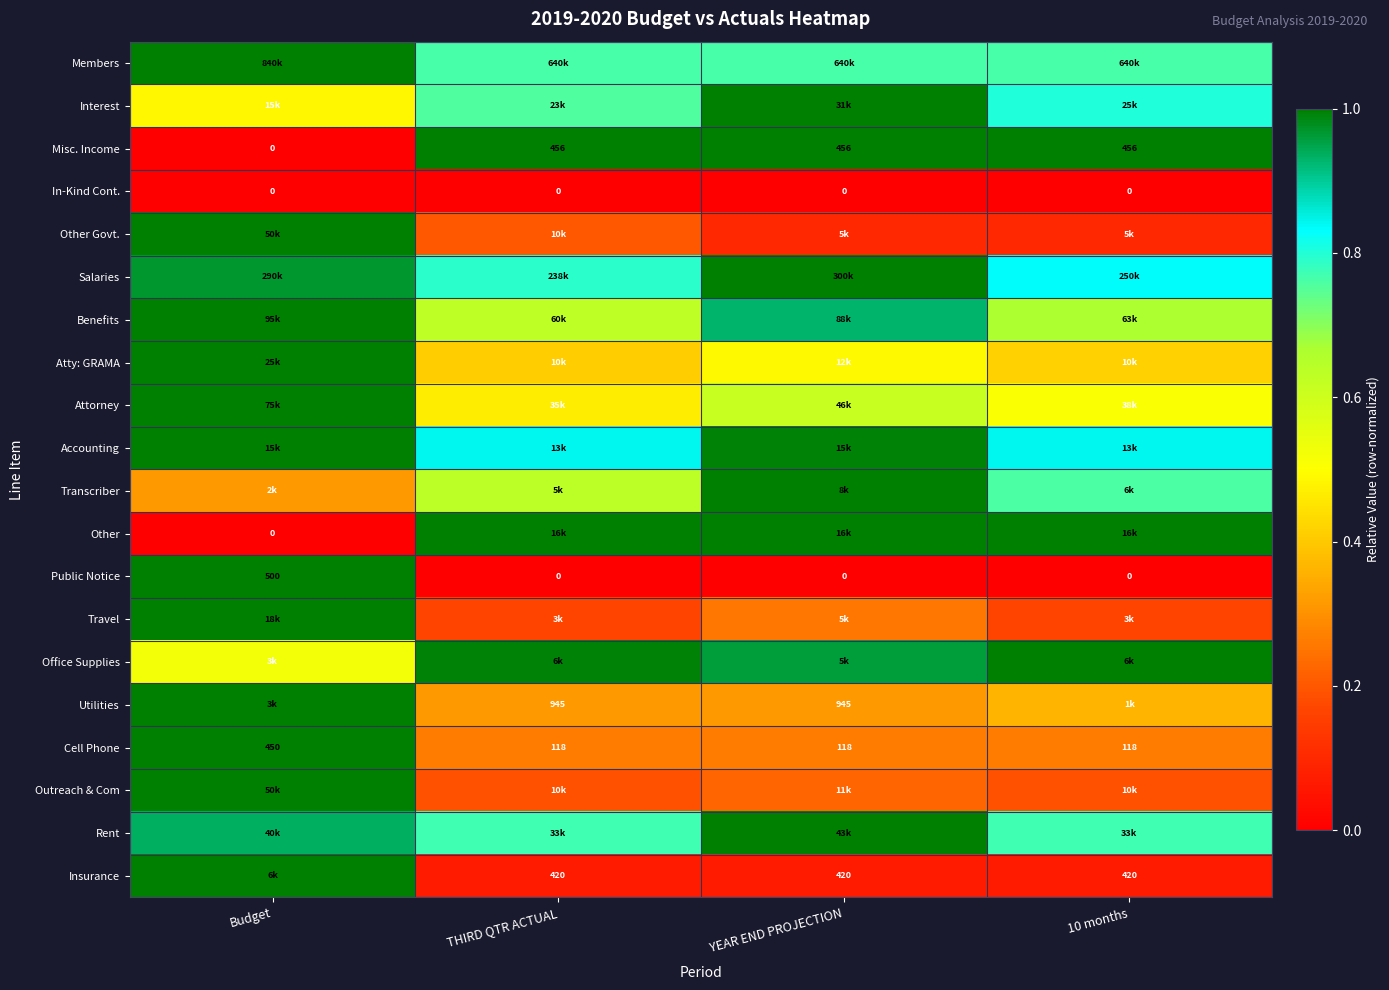

At which category is the sum across all series the highest?

Budget